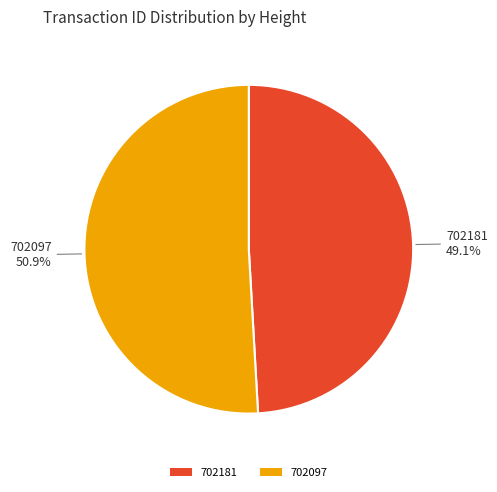

Does 702097 account for over 50% of the chart?

Yes